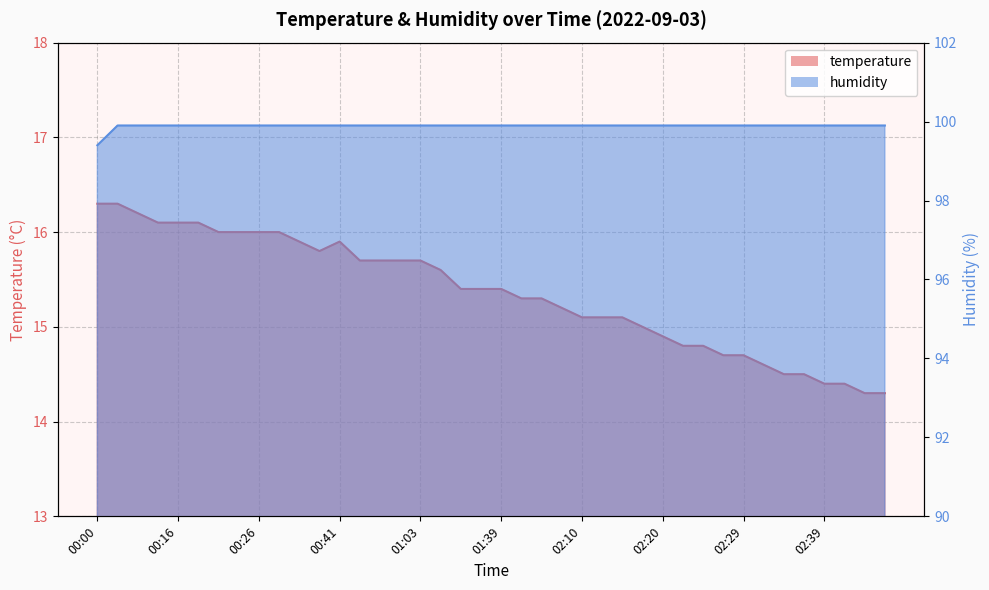

Which series has the largest range (max minus min)?

temperature